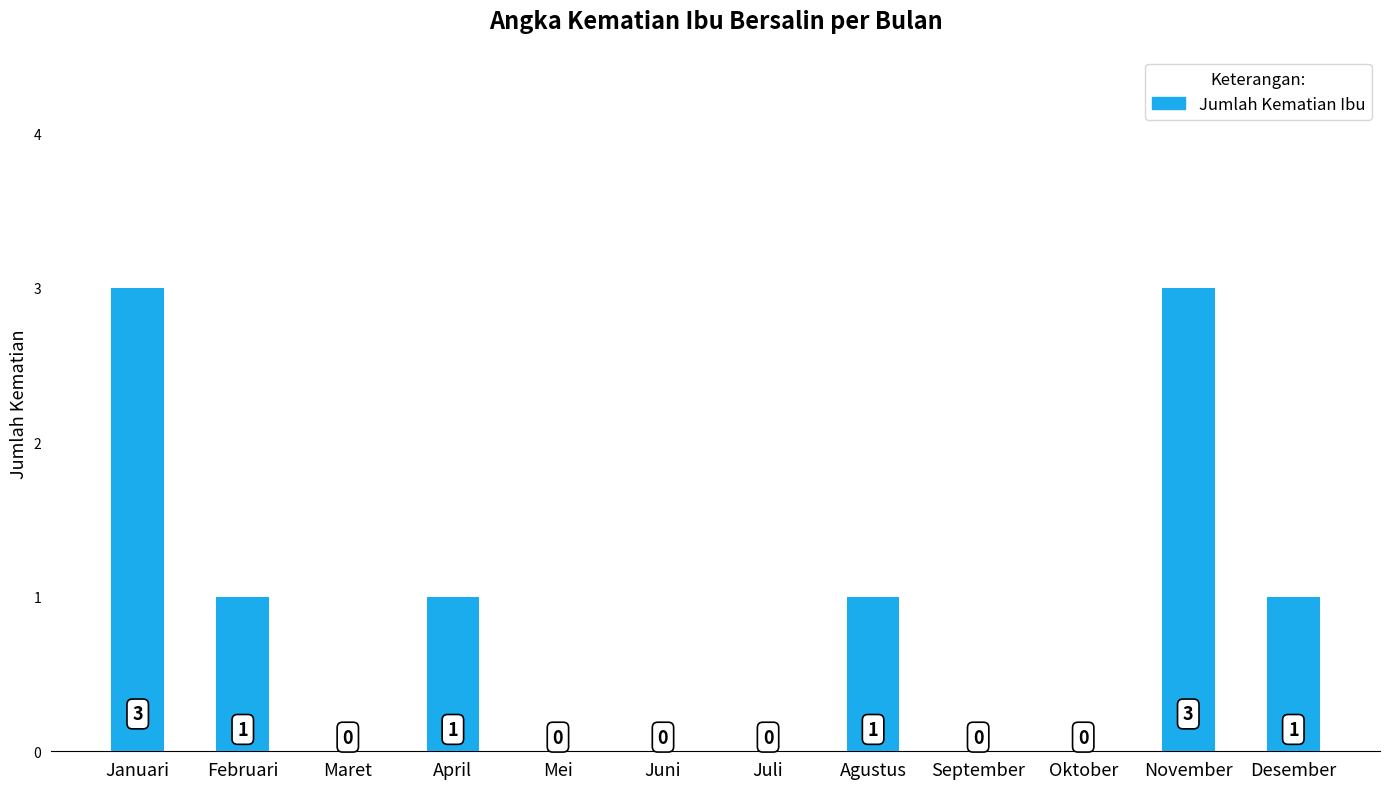

What is the sum of all values?

10